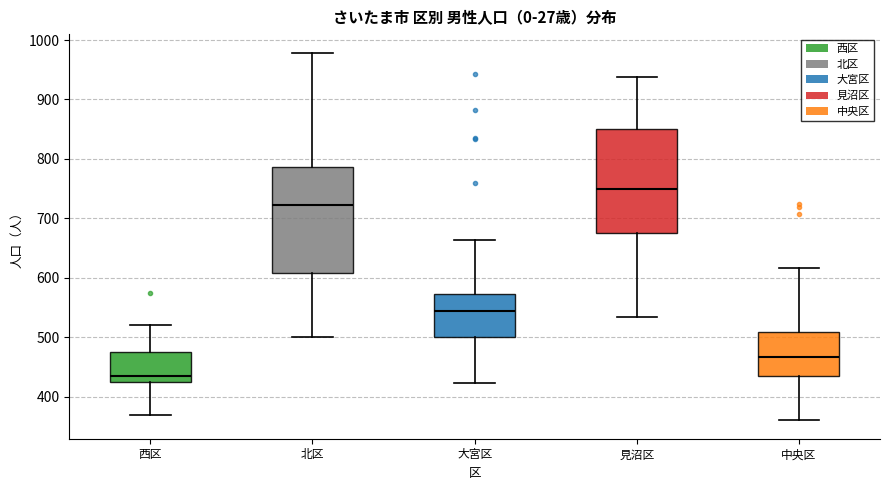

Which box has the lowest median line?

西区